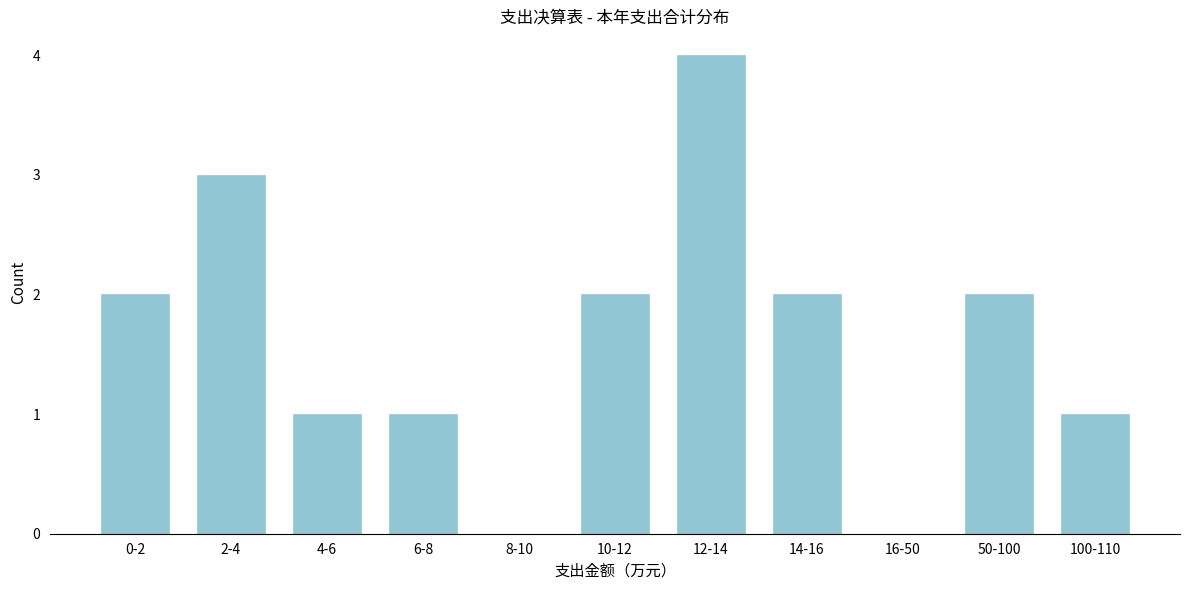

Reading left to right, transcribe all the data shown in this chart.

0-2=2	2-4=3	4-6=1	6-8=1	8-10=0	10-12=2	12-14=4	14-16=2	16-50=0	50-100=2	100-110=1